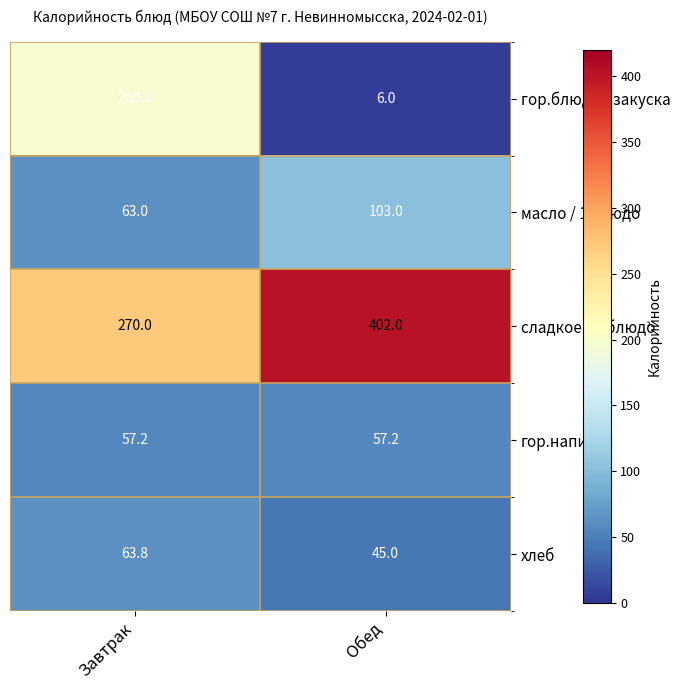

Read the гор.напиток value at Обед.

57.2